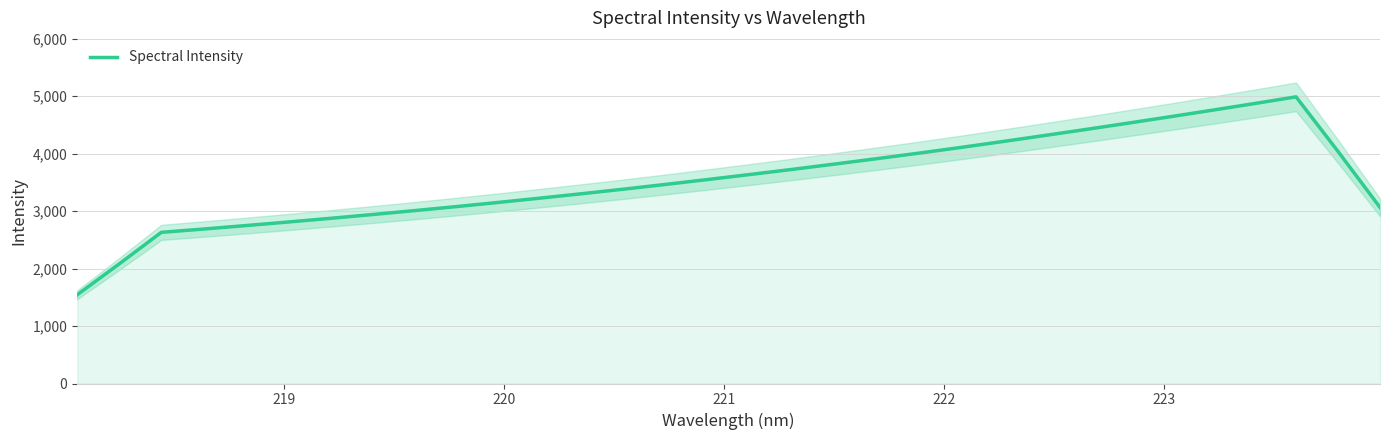

What is the minimum value for Spectral Intensity?

1544.1